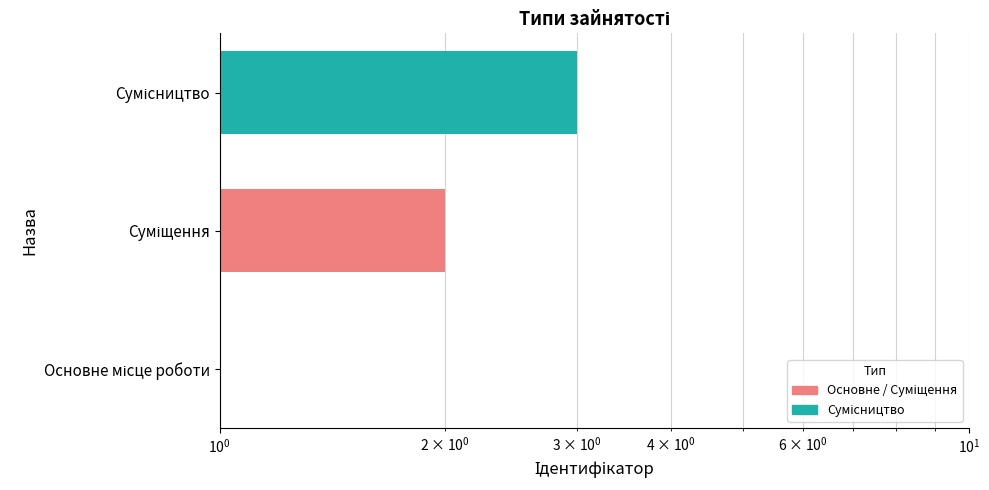

How many series are shown in this chart?

1